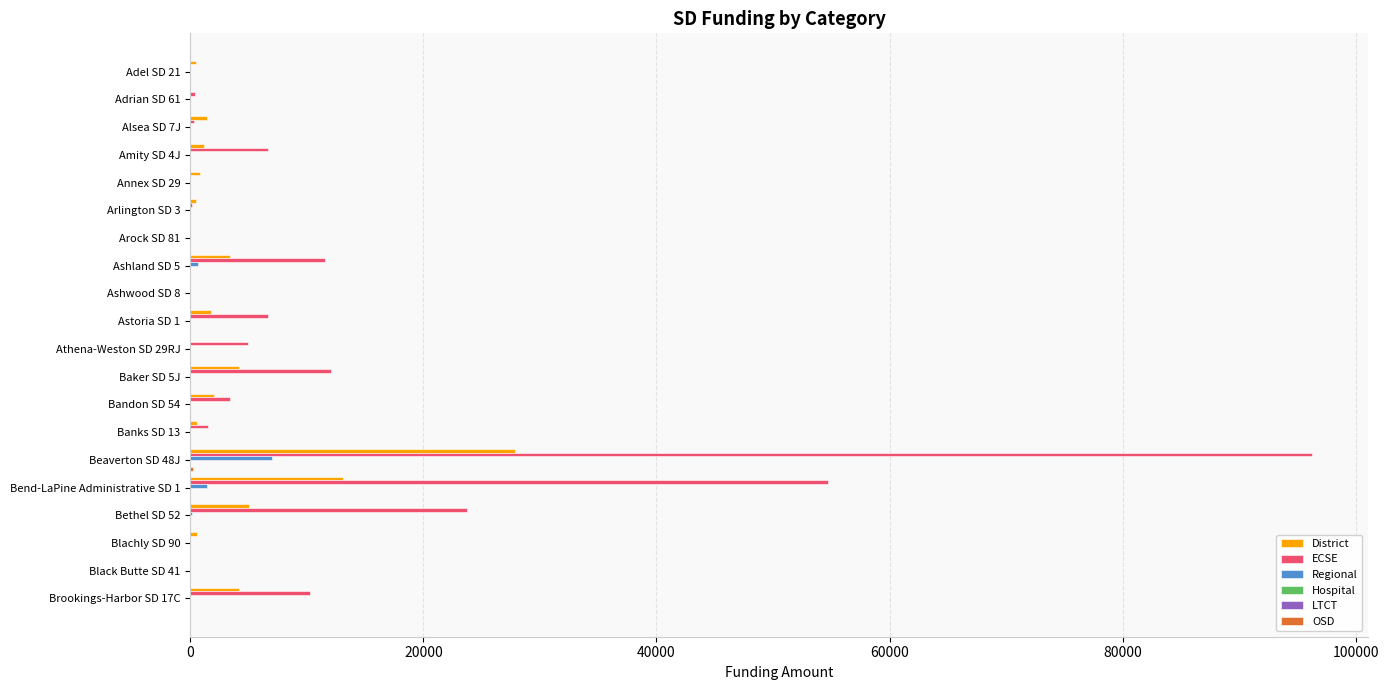

What is the average value of the Hospital series?

0.1